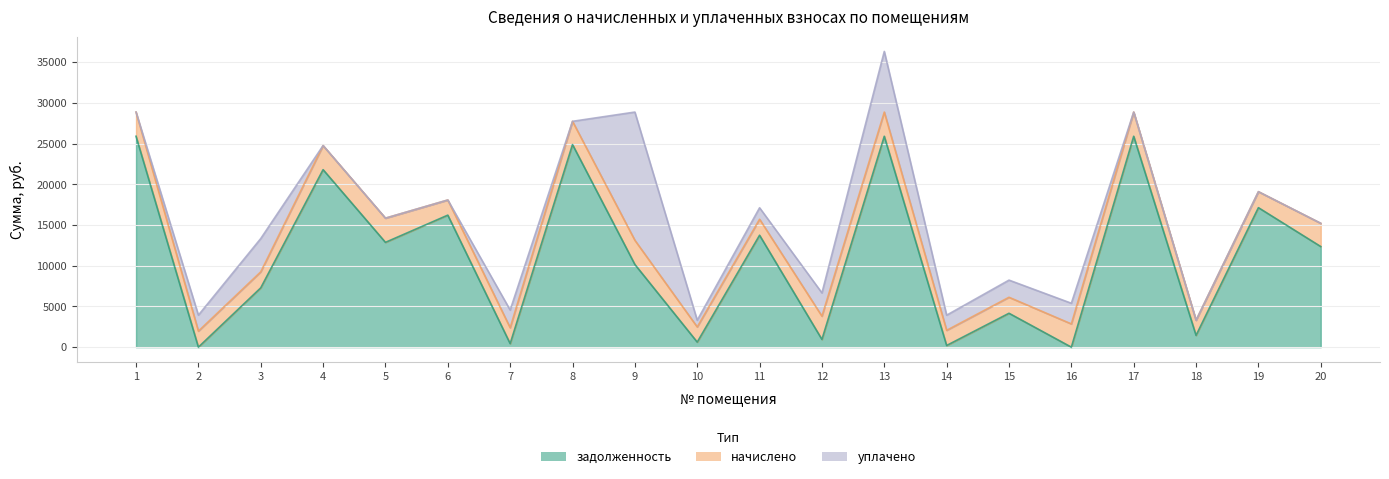

List the labels in order of задолженность value, largest first.

1, 13, 17, 8, 4, 19, 6, 11, 5, 20, 9, 3, 15, 18, 12, 10, 7, 14, 2, 16